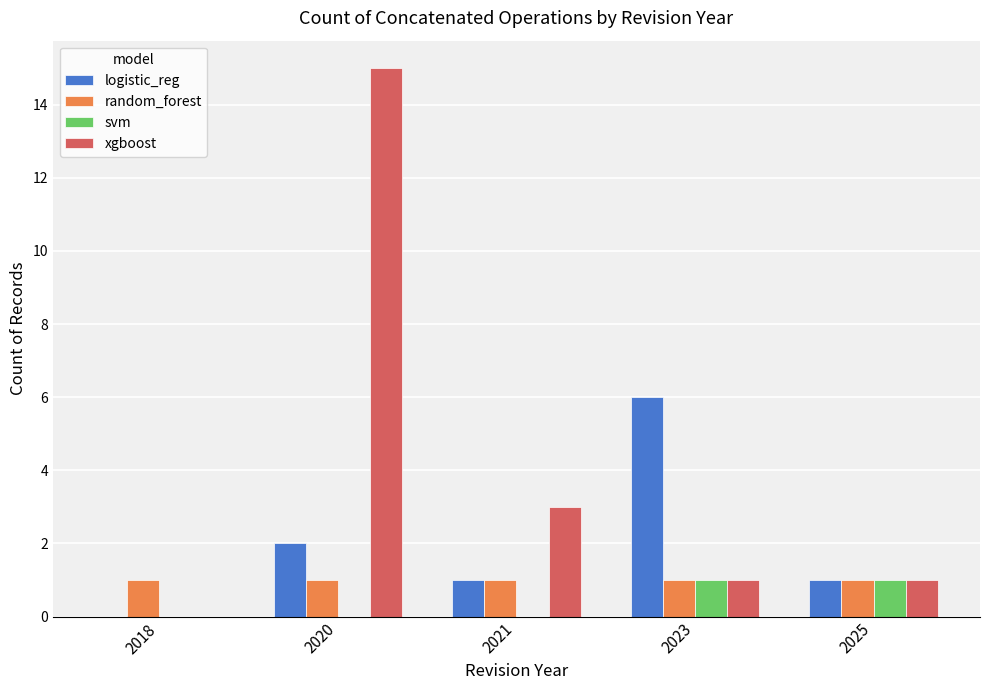

What is the greatest value displayed?

15